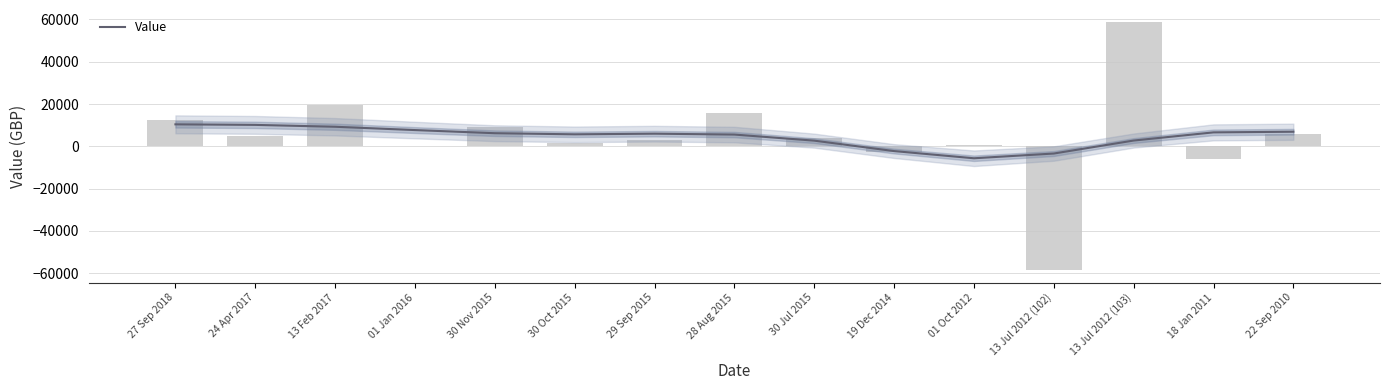

List the labels in order of value, smallest first.

13 Jul 2012 (102), 18 Jan 2011, 19 Dec 2014, 01 Jan 2016, 01 Oct 2012, 30 Oct 2015, 29 Sep 2015, 30 Jul 2015, 24 Apr 2017, 22 Sep 2010, 30 Nov 2015, 27 Sep 2018, 28 Aug 2015, 13 Feb 2017, 13 Jul 2012 (103)